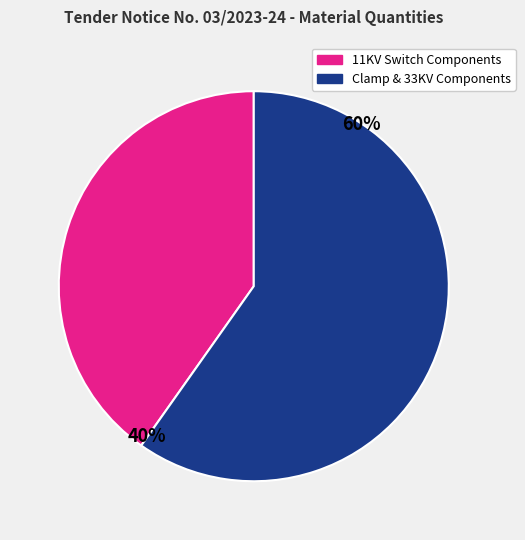

Do Clamp & 33KV Components and 11KV Switch Components together represent more than half of the pie?

Yes